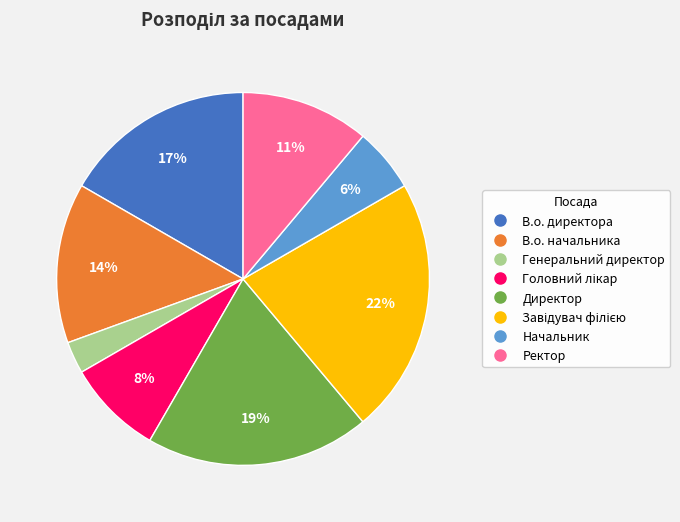

How many slices are in this pie chart?

8